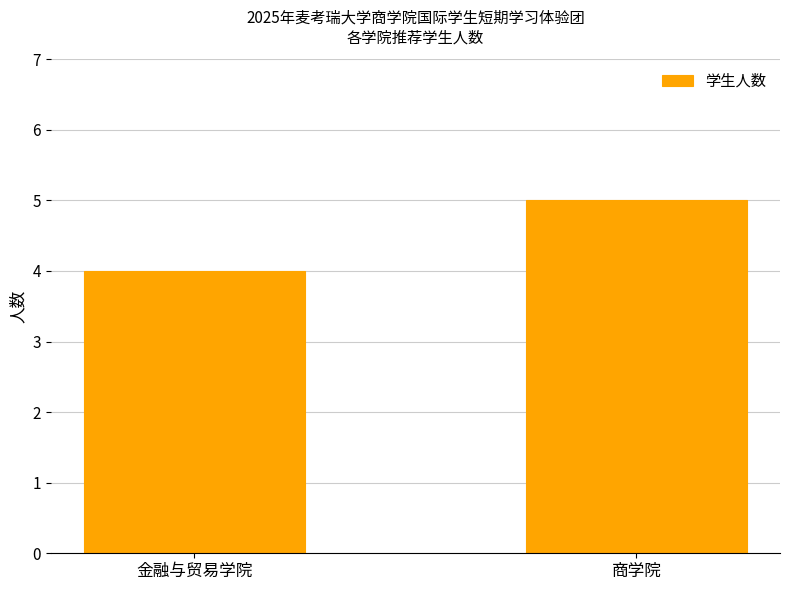

Which category has the lowest value across all series?

金融与贸易学院